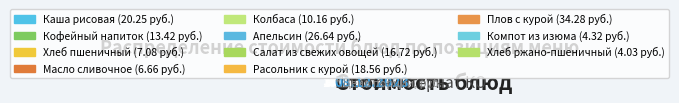

Count the number of slices in the pie.

11